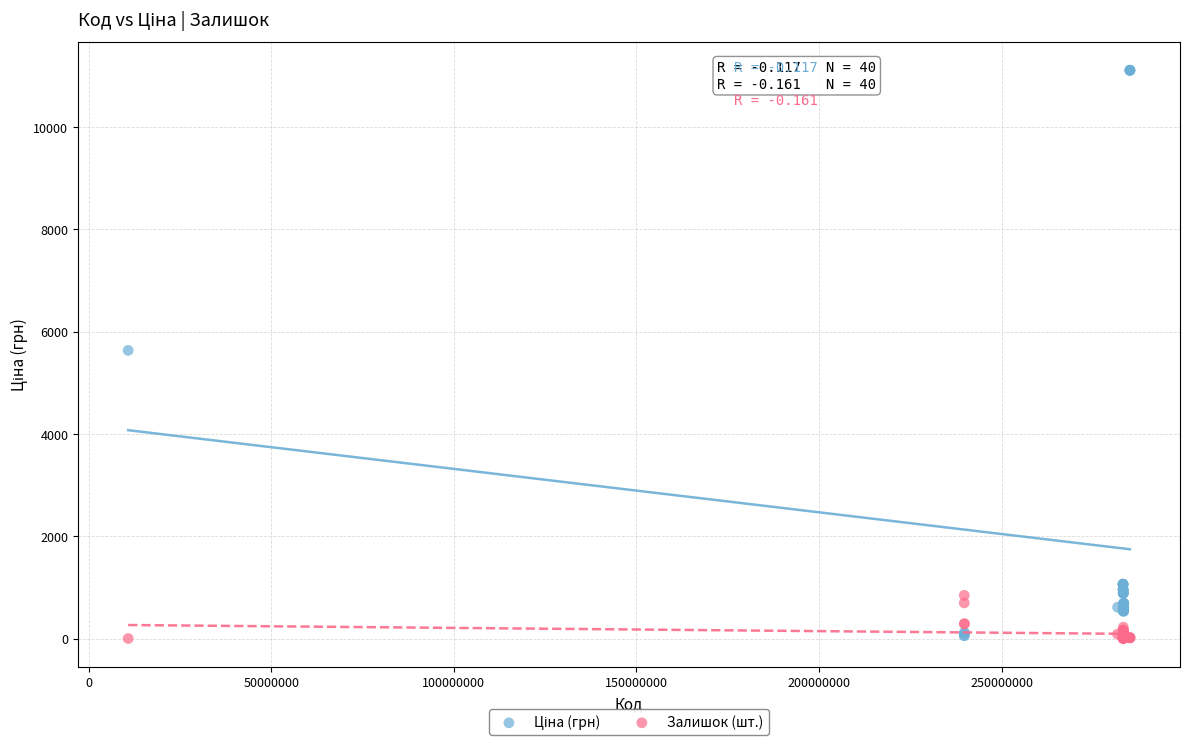

What is the X range (max minus min) for the scatter plot?

274280035.0